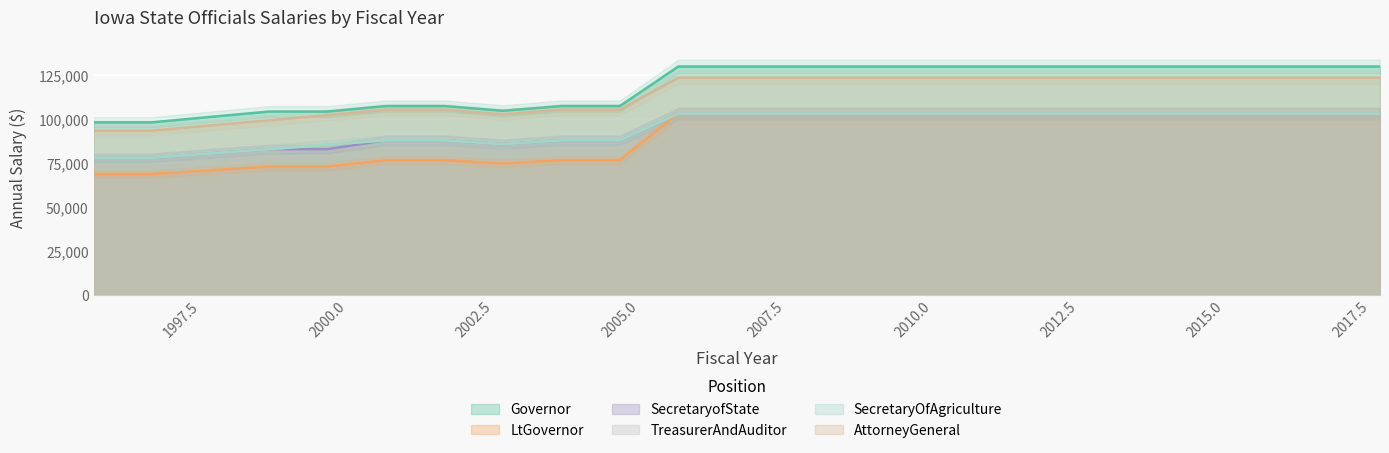

Reading left to right, extract all data points from this chart.

Governor: 1996=98200	1997=98200	1998=101313	1999=104352	2000=104352	2001=107482	2002=107482	2003=104795	2004=107482	2005=107482	2006=130000	2007=130000	2008=130000	2009=130000	2010=130000	2011=130000	2012=130000	2013=130000	2014=130000	2015=130000	2016=130000	2017=130000	2018=130000
LtGovernor: 1996=68740	1997=68740	1998=70920	1999=73048	2000=73048	2001=76698	2002=76698	2003=74781	2004=76698	2005=76698	2006=103212	2007=103212	2008=103212	2009=103212	2010=103212	2011=103212	2012=103212	2013=103212	2014=103212	2015=103212	2016=103212	2017=103212	2018=103212
SecretaryofState: 1996=78050	1997=78050	1998=80525	1999=82941	2000=82941	2001=87990	2002=87990	2003=85790	2004=87990	2005=87990	2006=103212	2007=103212	2008=103212	2009=103212	2010=103212	2011=103212	2012=103212	2013=103212	2014=103212	2015=103212	2016=103212	2017=103212	2018=103212
TreasurerAndAuditor: 1996=78050	1997=78050	1998=80525	1999=82941	2000=85428	2001=87990	2002=87990	2003=85790	2004=87990	2005=87990	2006=103212	2007=103212	2008=103212	2009=103212	2010=103212	2011=103212	2012=103212	2013=103212	2014=103212	2015=103212	2016=103212	2017=103212	2018=103212
SecretaryOfAgriculture: 1996=78050	1997=78050	1998=80525	1999=82941	2000=85428	2001=87990	2002=87990	2003=85790	2004=87990	2005=87990	2006=103212	2007=103212	2008=103212	2009=103212	2010=103212	2011=103212	2012=103212	2013=103212	2014=103212	2015=103212	2016=103212	2017=103212	2018=103212
AttorneyGeneral: 1996=93520	1997=93520	1998=96485	1999=99380	2000=102361	2001=105430	2002=105430	2003=102794	2004=105430	2005=105430	2006=123669	2007=123669	2008=123669	2009=123669	2010=123669	2011=123669	2012=123669	2013=123669	2014=123669	2015=123669	2016=123669	2017=123669	2018=123669